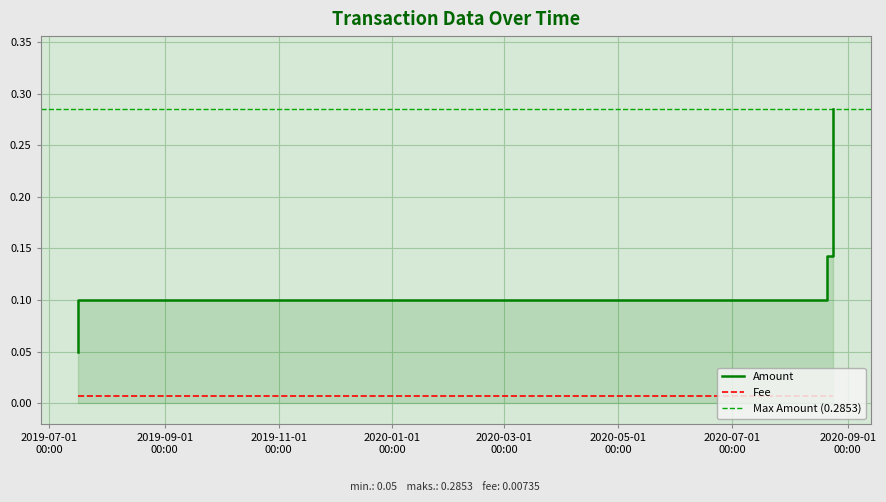

List the labels in order of value, largest first.

2020-08-24 08:16:03, 2020-08-21 03:35:10, 2019-07-16 16:39:18, 2019-07-16 16:39:18